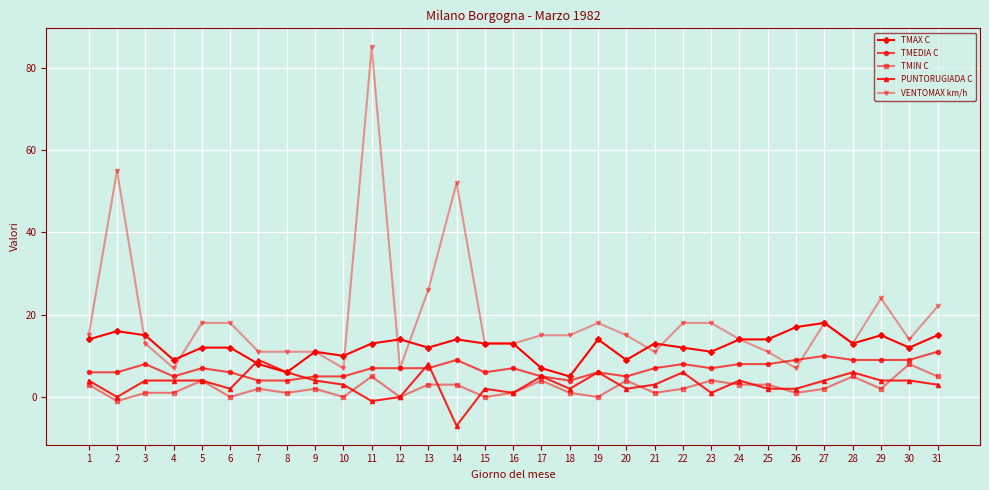

At which category does VENTOMAX km/h reach its first local peak?

2